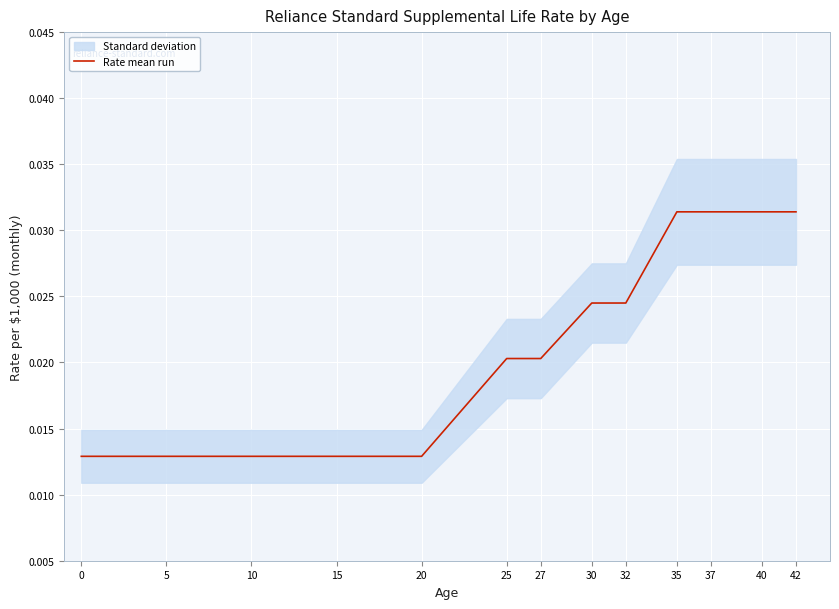

Reading left to right, extract all data points from this chart.

0=0.0	5=0.0	10=0.0	15=0.0	20=0.0	25=0.0	27=0.0	30=0.0	32=0.0	35=0.0	37=0.0	40=0.0	42=0.0